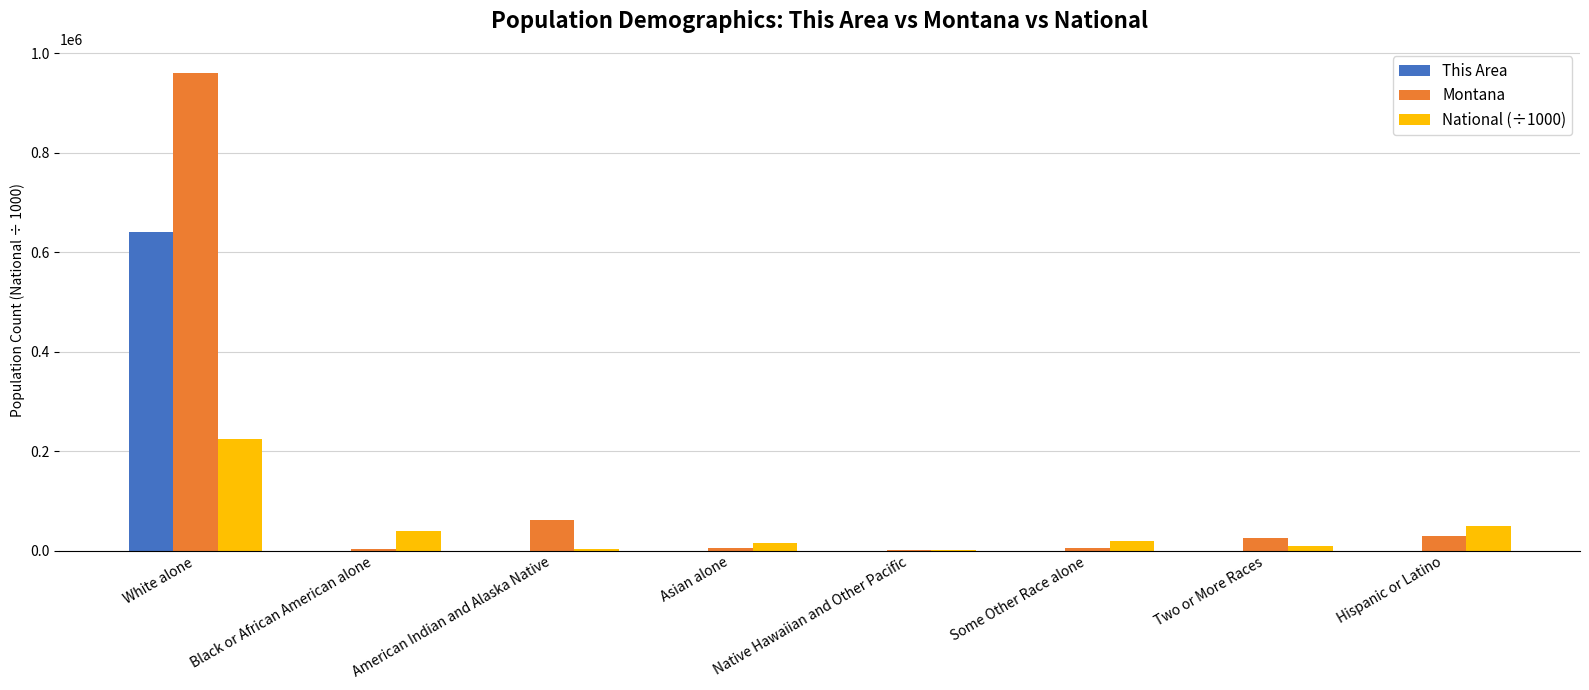

Which label corresponds to the largest value in the chart?

White alone